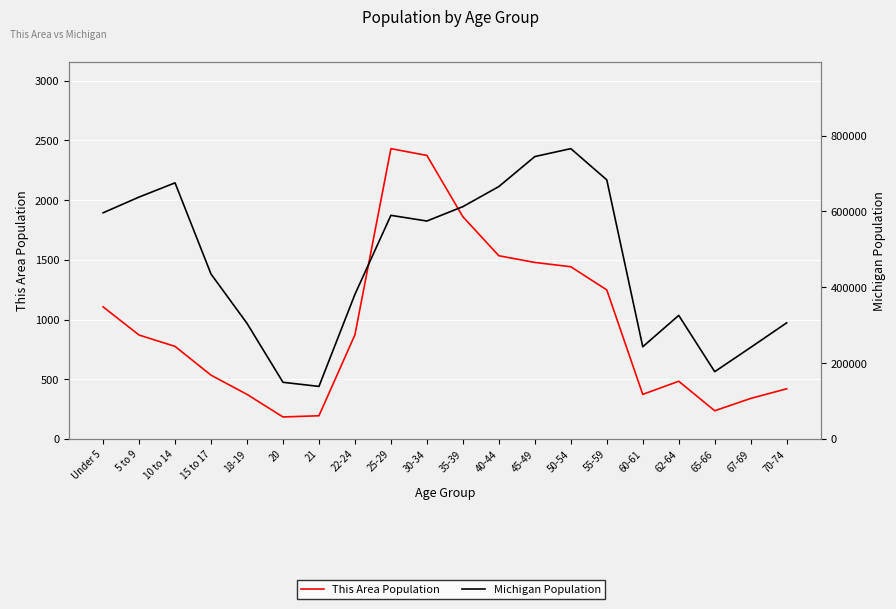

At which category does This Area Population reach its first local peak?

25-29